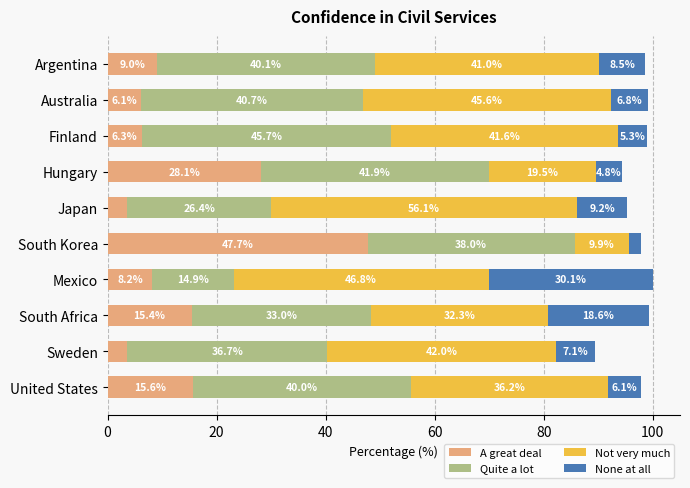

How many data points in A great deal are less than 9?

5